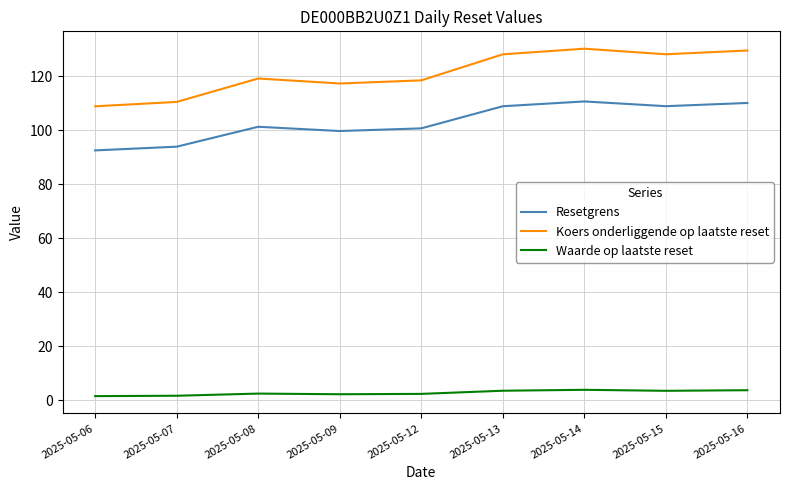

Is it true that Waarde op laatste reset equals 1.7 at 2025-05-07?

True